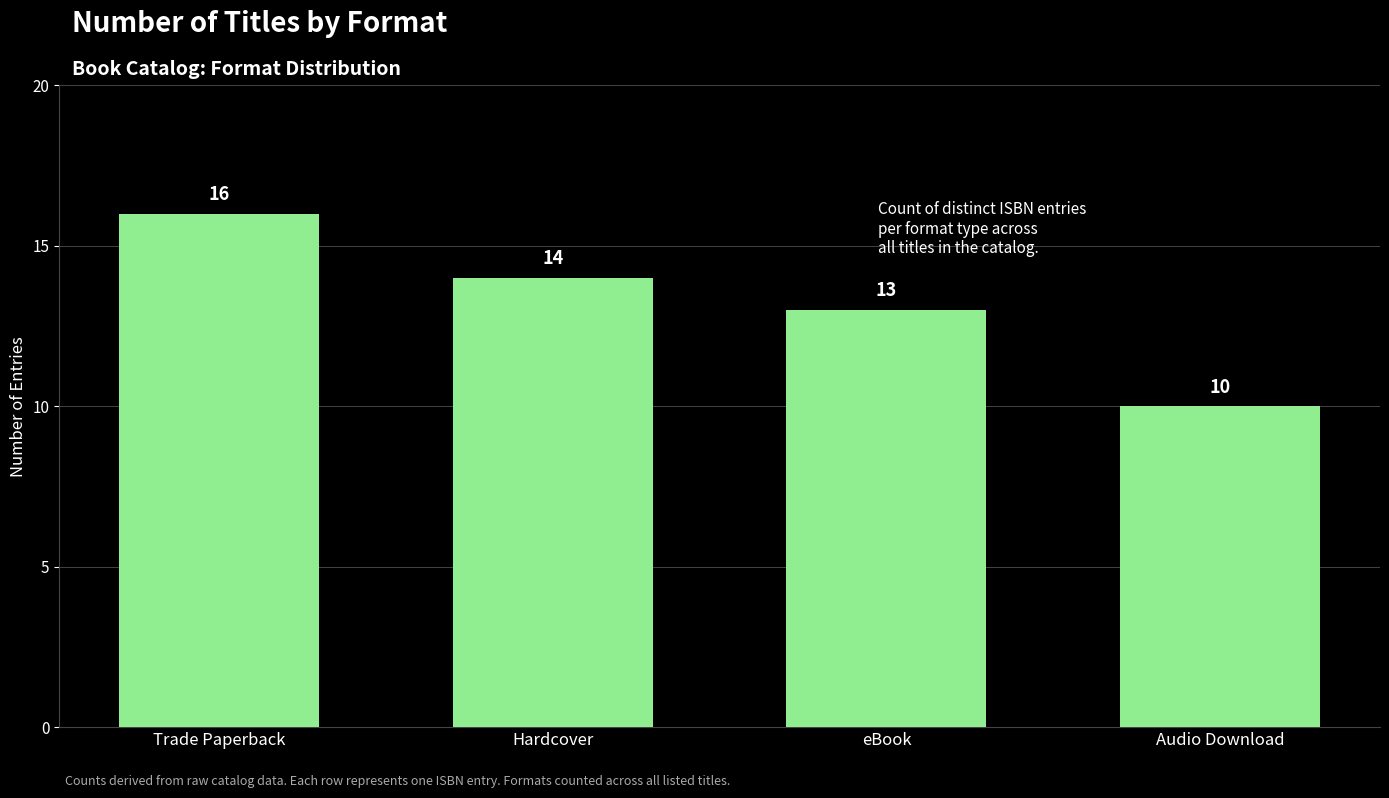

What is the minimum value shown in the chart?

10